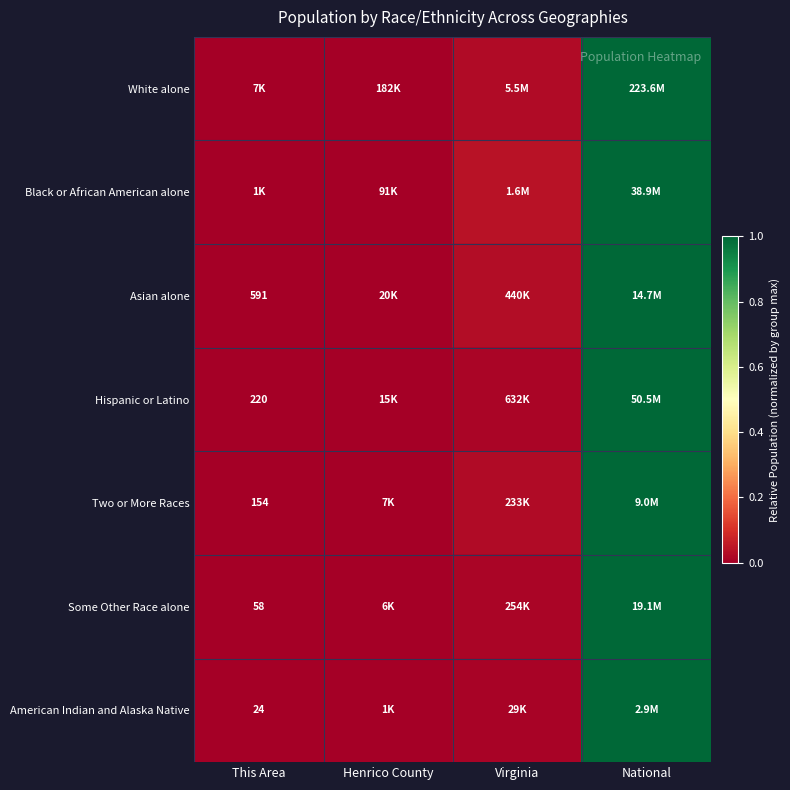

At how many categories does at least one series exceed 0?

4